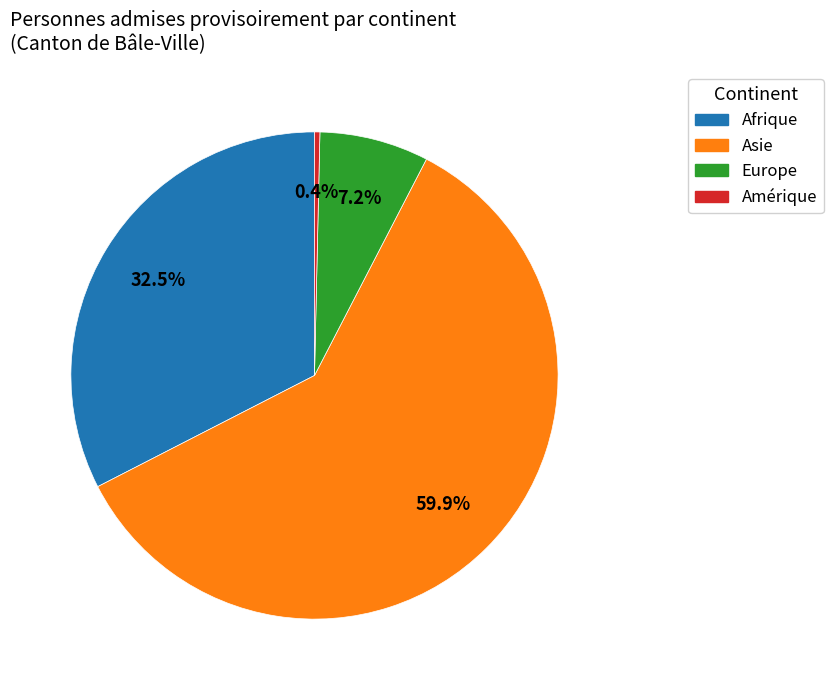

Rank the categories by value from highest to lowest.

Asie, Afrique, Europe, Amérique